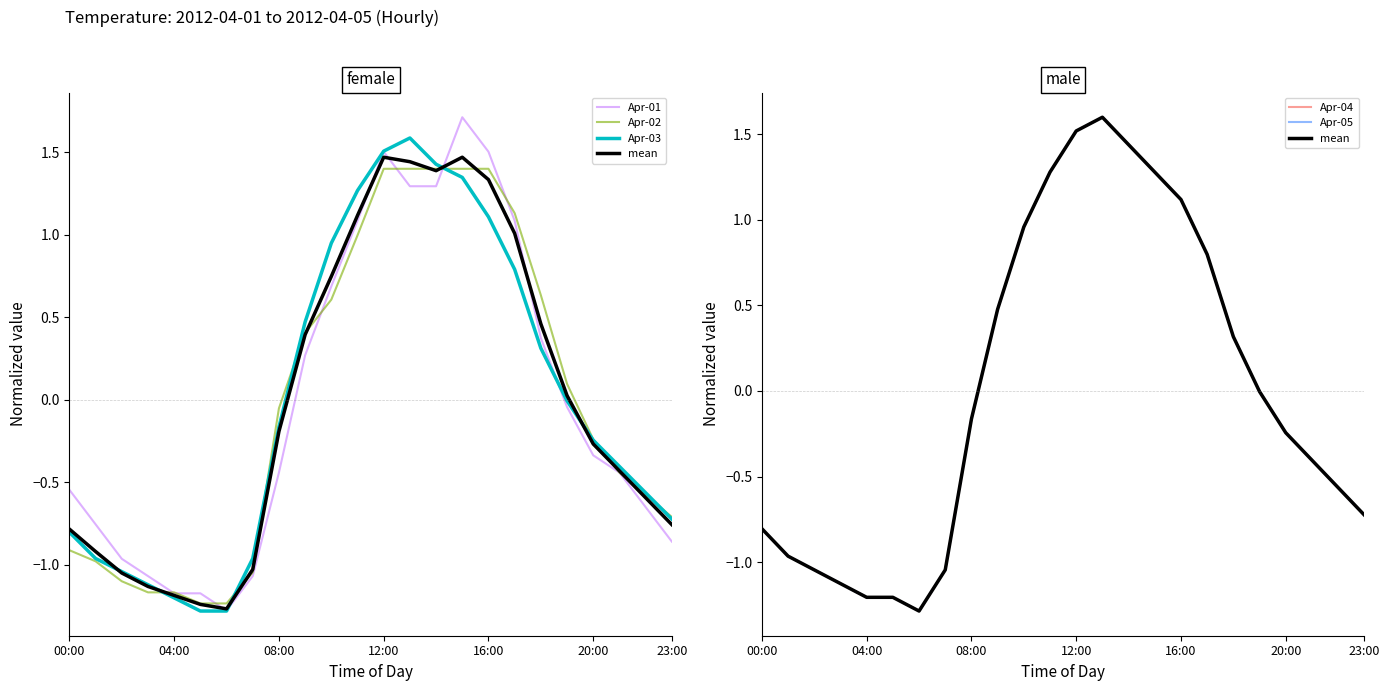

The value of Apr-04 at 15 is 2.0. True or false?

False